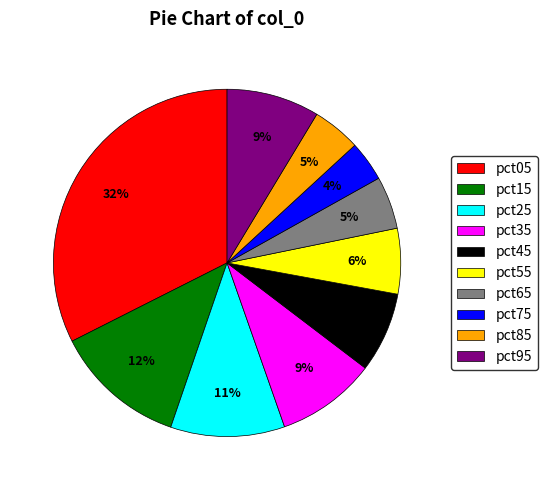

To the nearest percent, what is the difference between the pct55 and pct35 slice percentages?

3%